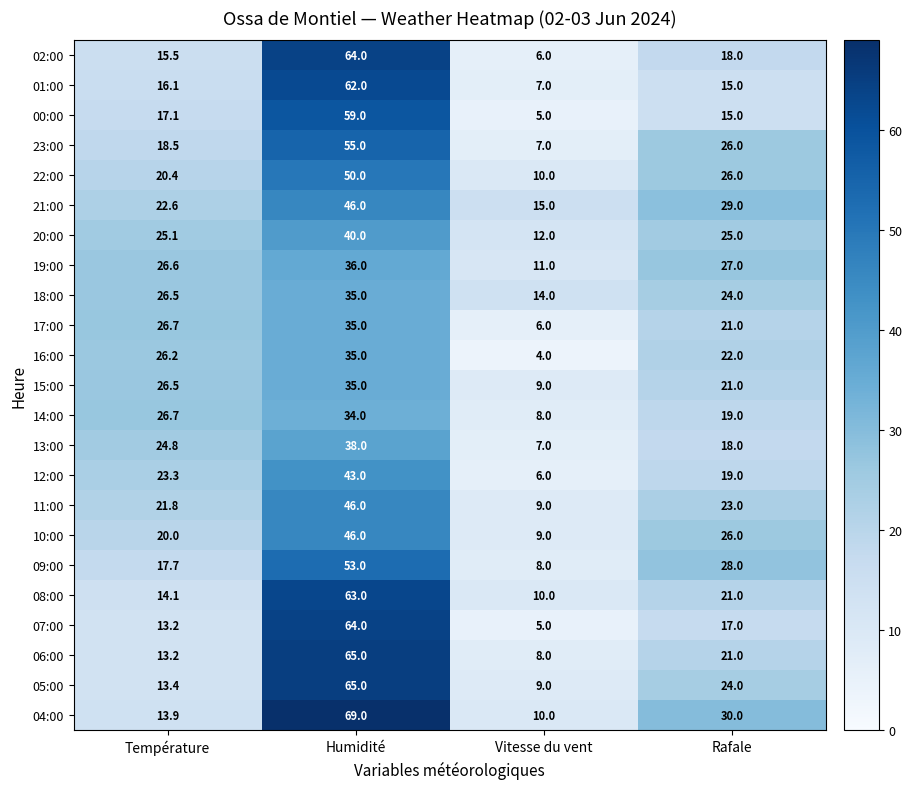

List the labels in order of 13:00 value, largest first.

Humidité, Température, Rafale, Vitesse du vent